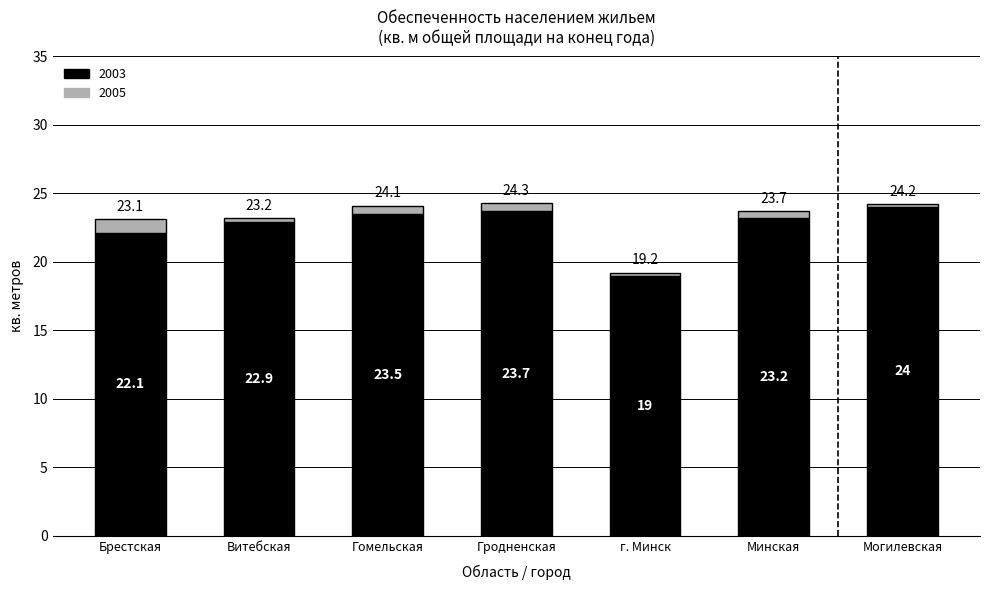

What is the total value across all series at Витебская?

23.2